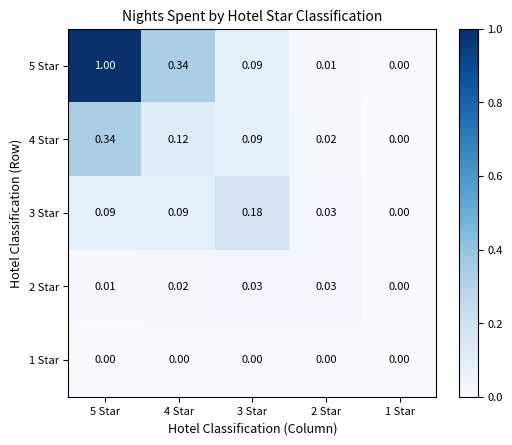

What is the spread (max minus min) of values at 3 Star?

0.2